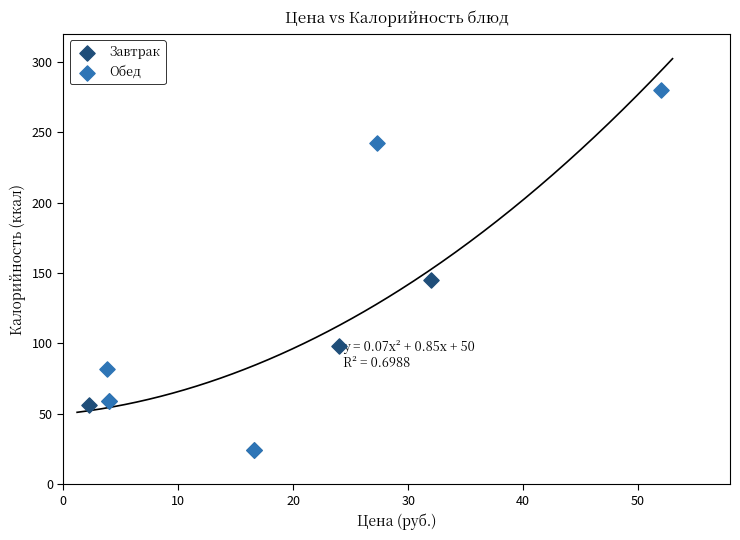

Which series has the largest Y range (max minus min)?

Обед